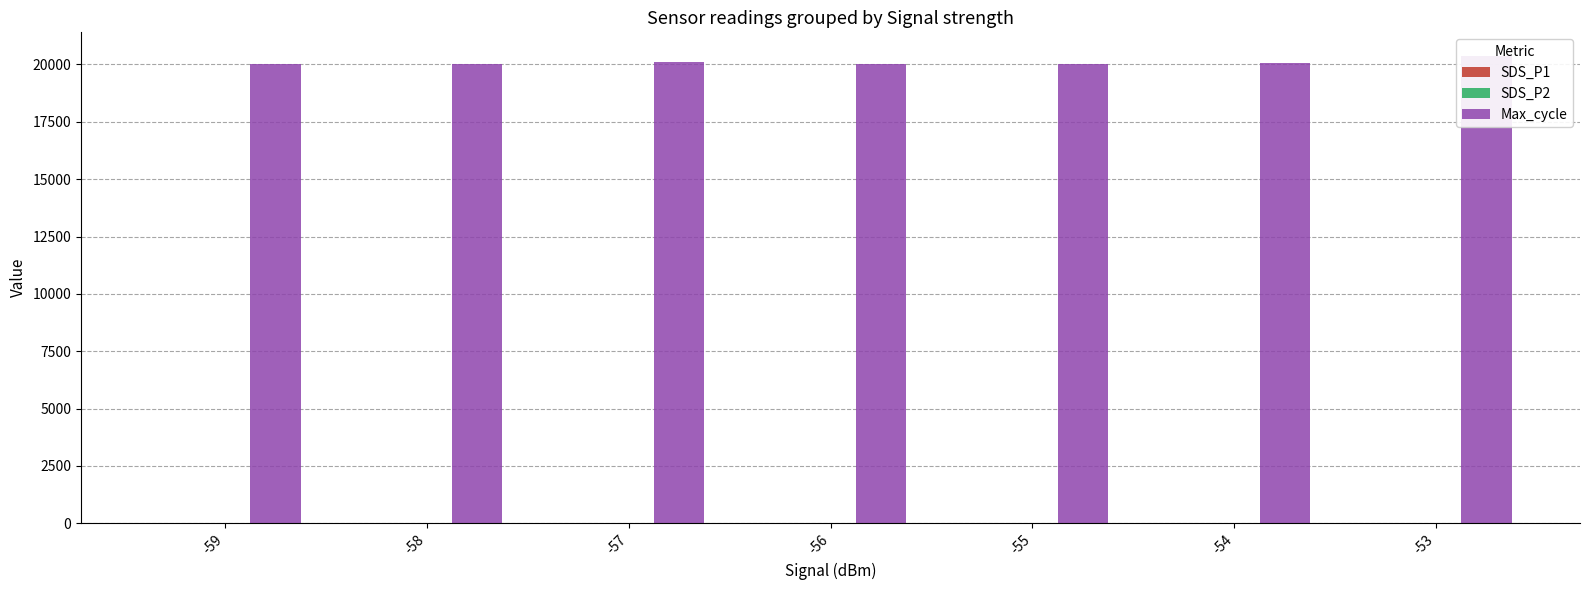

The value of Max_cycle at -57 is 20096.0. True or false?

True